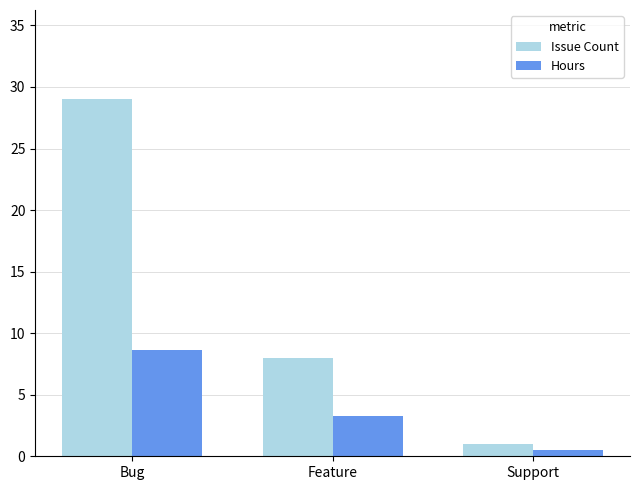

Which category has the highest value in the Issue Count series?

Bug